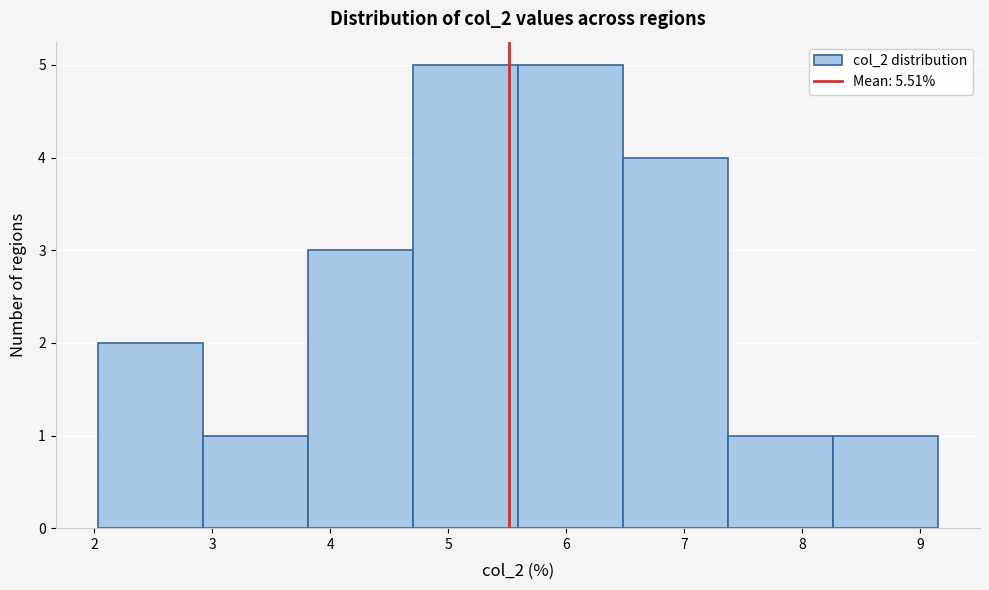

What is the height of the bar covering 4.7 to 5.6 on the x-axis? Neither the bar edges nor the heights are printed on the chart, so give them approximately, as read against the axes.

5